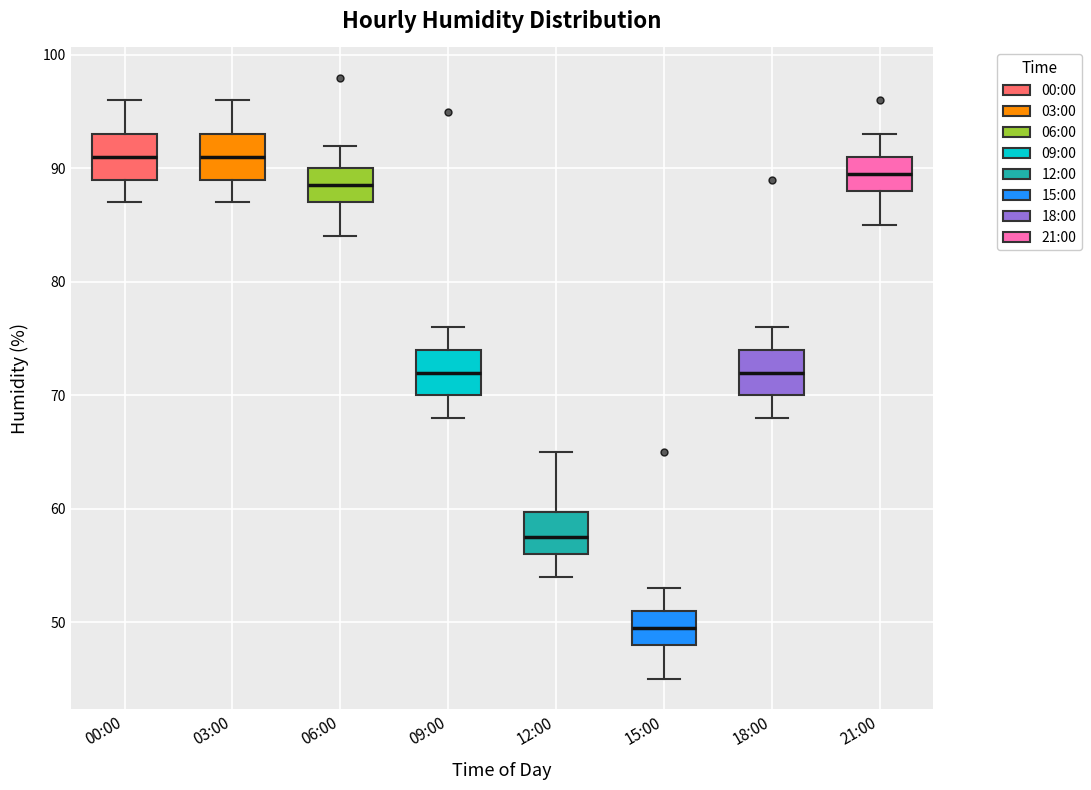

Which box has the lowest median line?

15:00